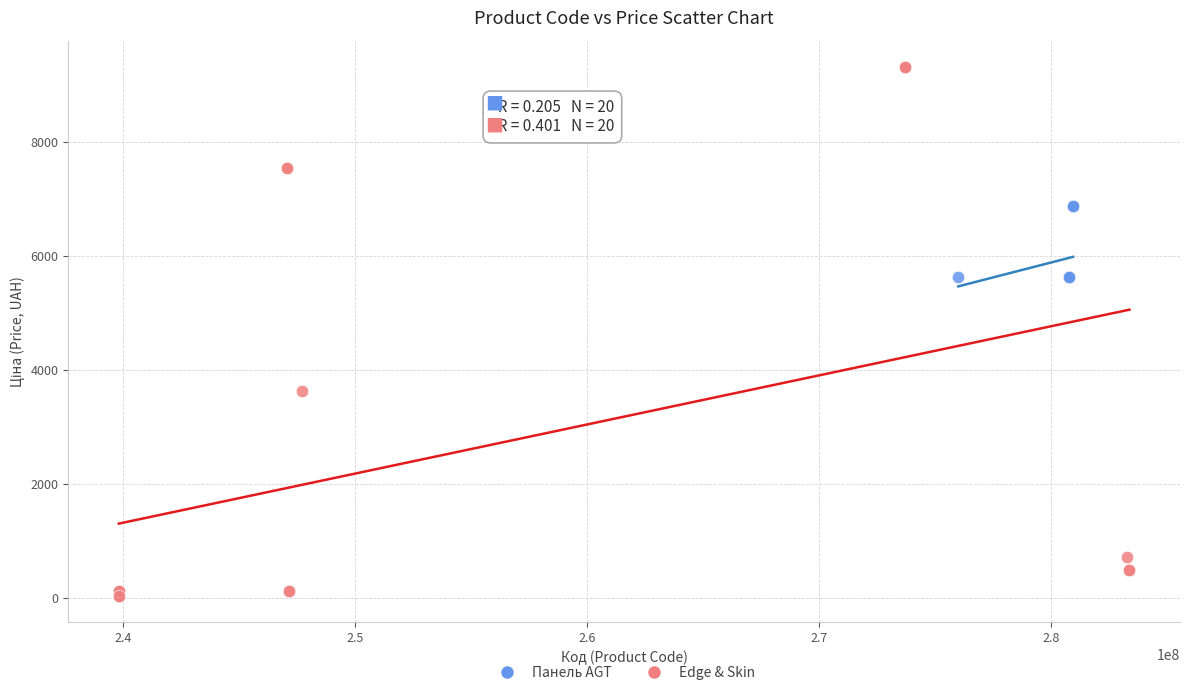

Which series has the widest spread of Y values?

Edge & Skin